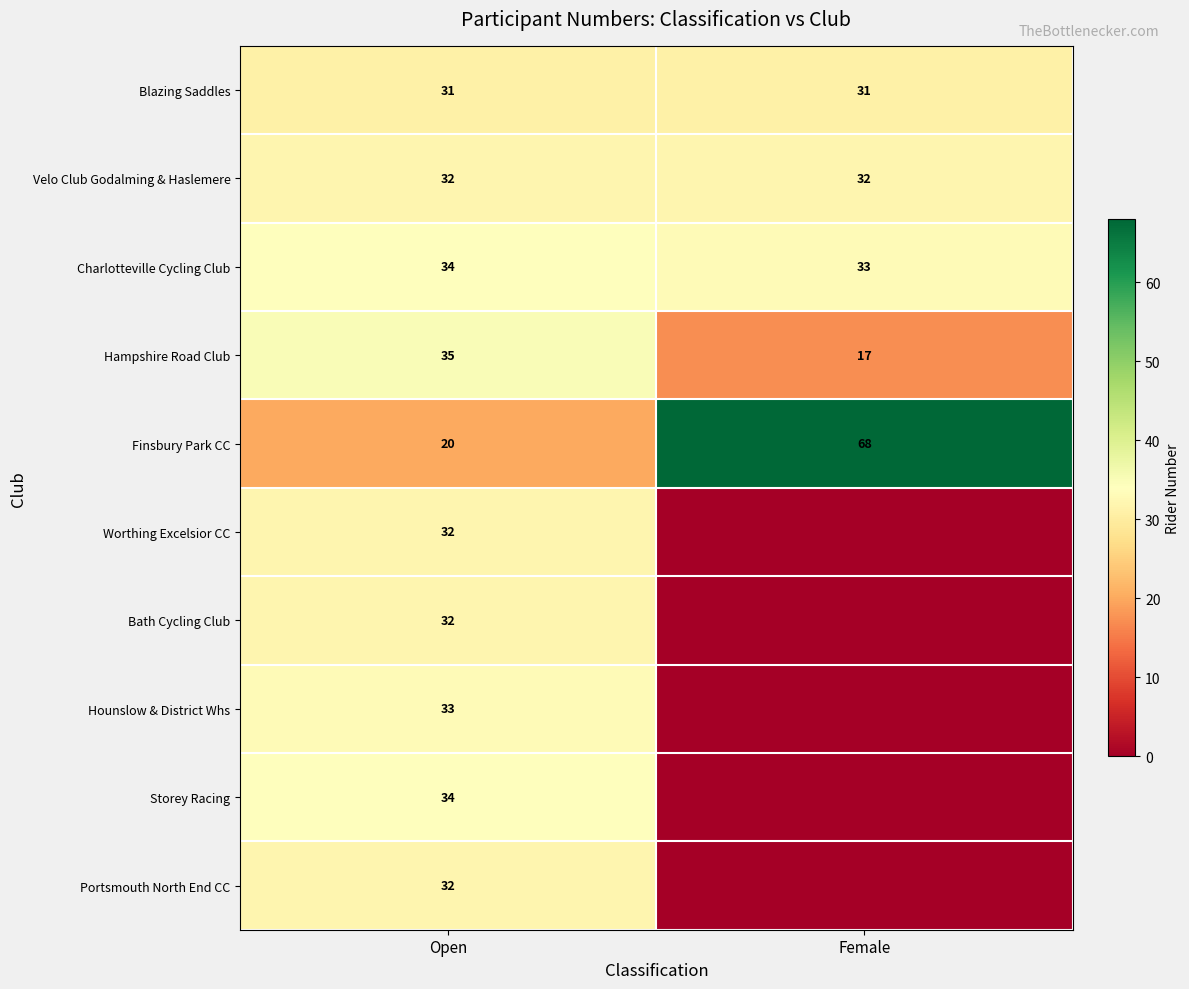

Is it true that Storey Racing equals 15 at Open?

False